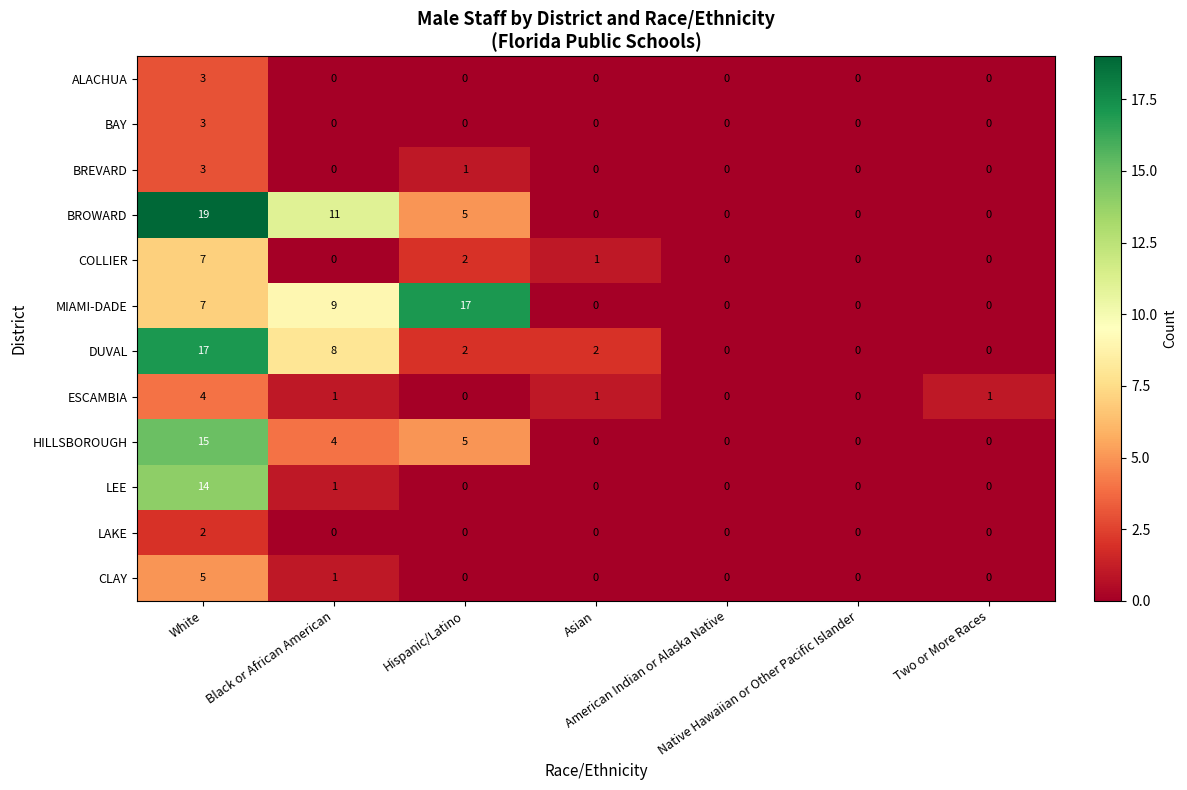

How many series are shown in this chart?

12